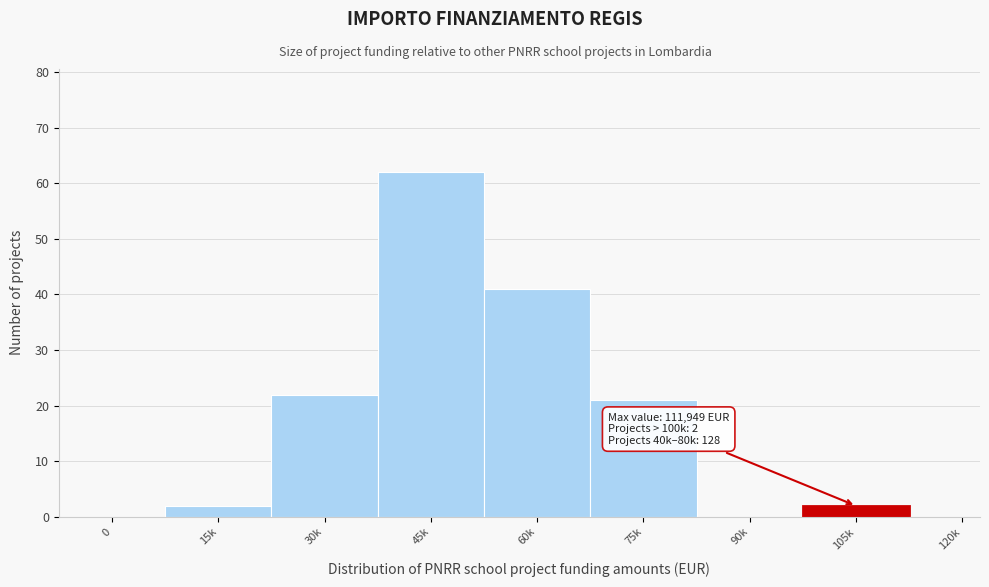

Reading left to right, what are all the values shown in this chart?

0=0	15k=2	30k=22	45k=62	60k=41	75k=21	90k=0	105k=2	120k=0